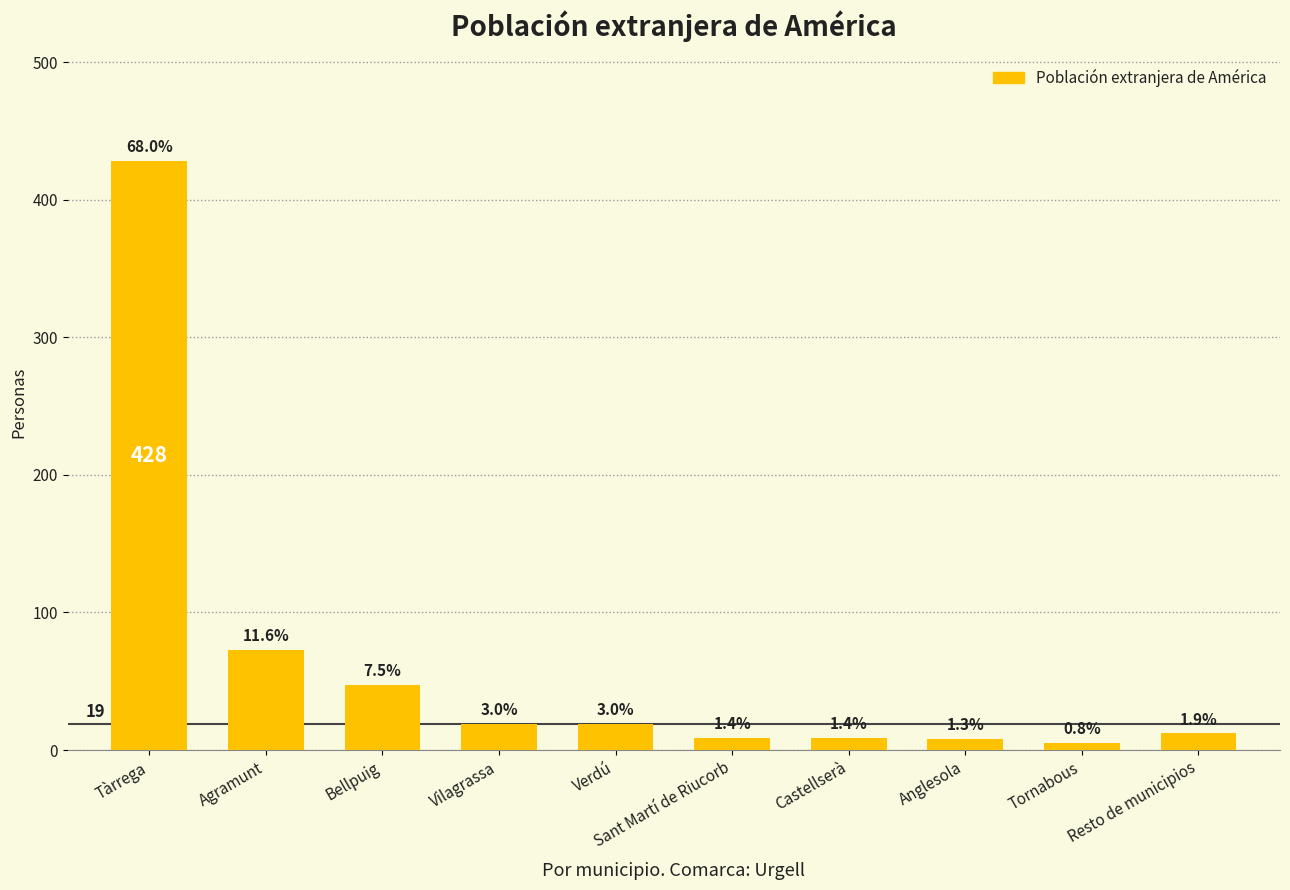

At which category does the chart reach its peak across all series?

Tàrrega